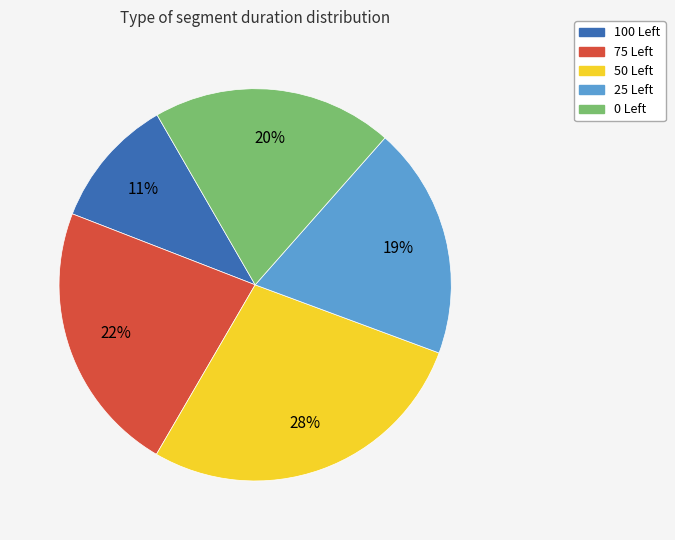

How many slices are in this pie chart?

5